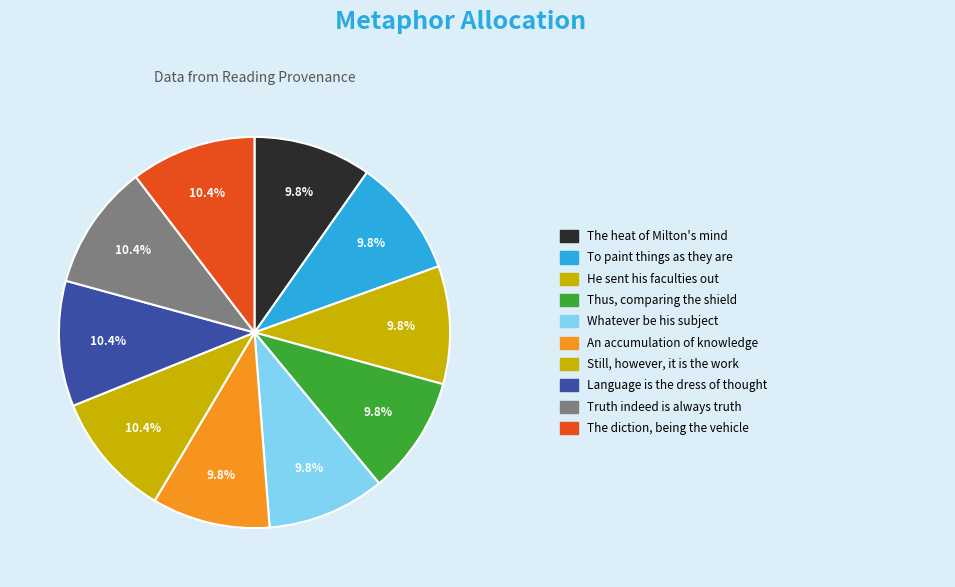

How many slices are in this pie chart?

10